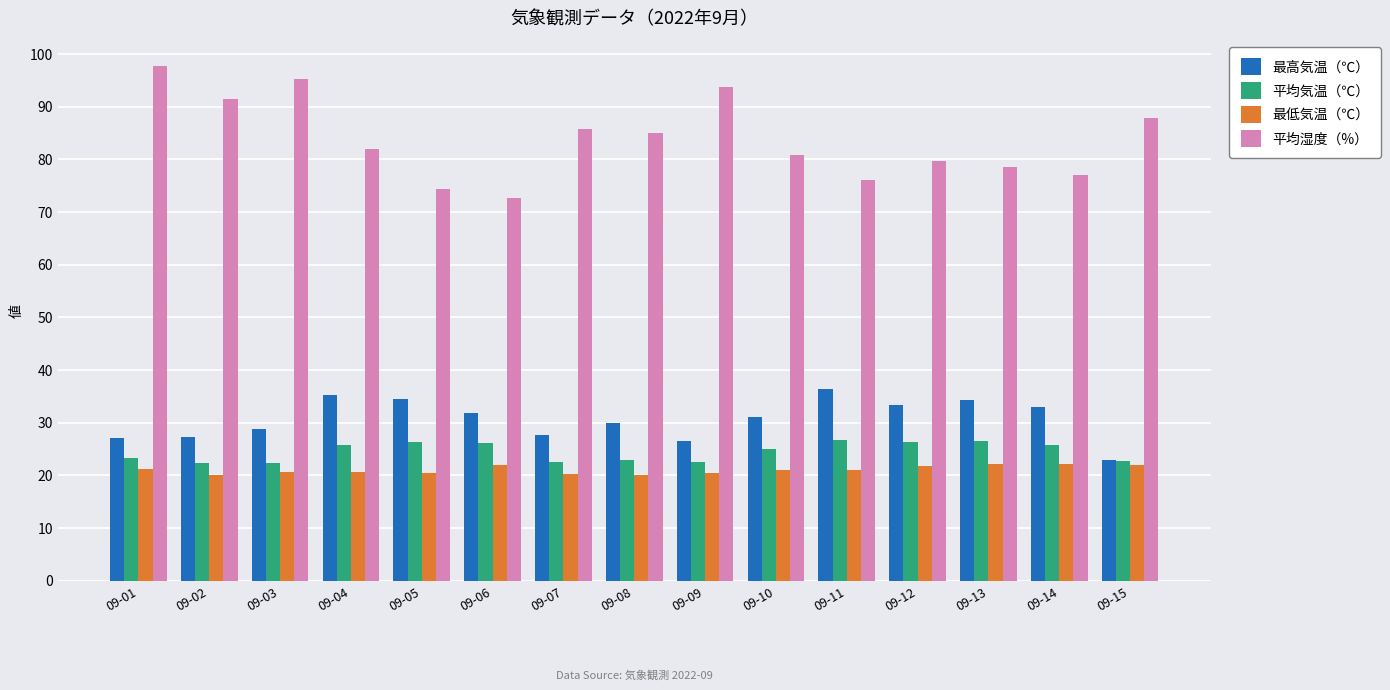

Is the value of 最低気温（℃） at 09-07 greater than the value of 平均気温（℃） at 09-08?

No